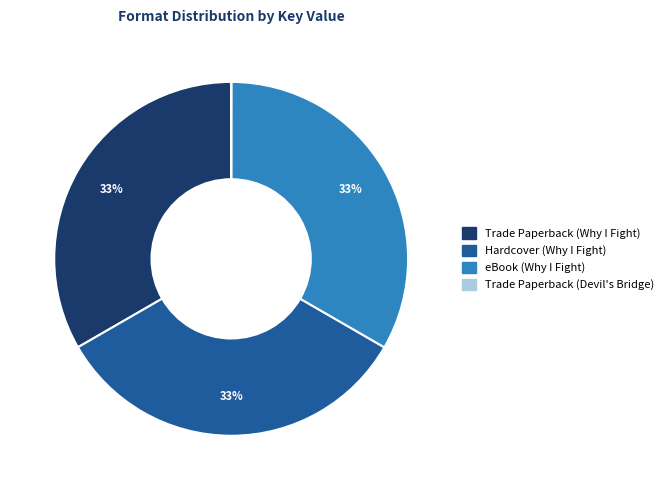

Is the sum of eBook (Why I Fight) and Hardcover (Why I Fight) greater than half?

Yes